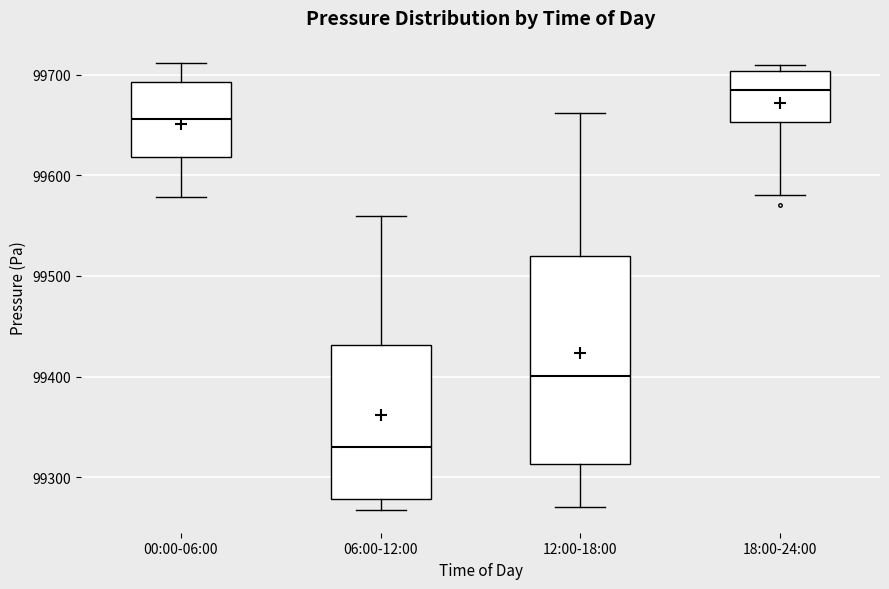

Where is the upper edge of the box for 06:00-12:00 on the y-axis? The values are not printed on the chart, so give them approximately, as read against the axis.

99430